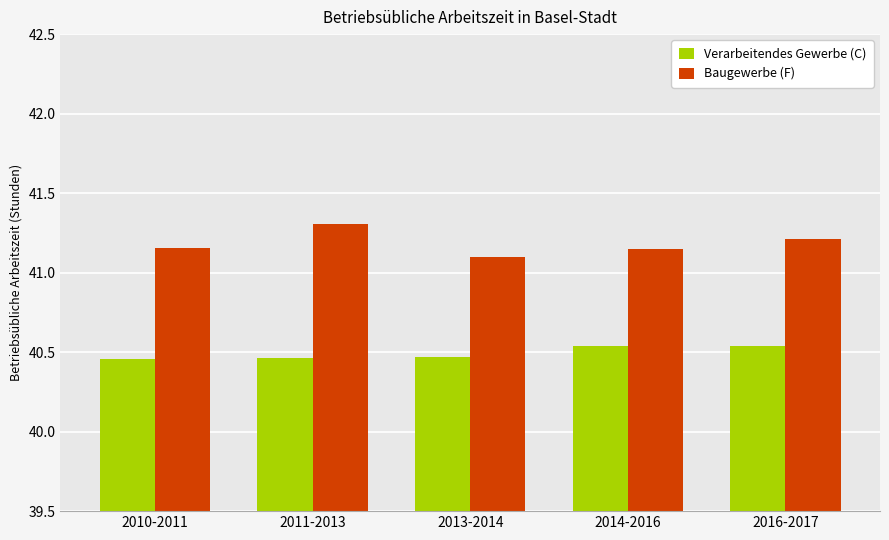

Which series has the widest spread of values?

Baugewerbe (F)